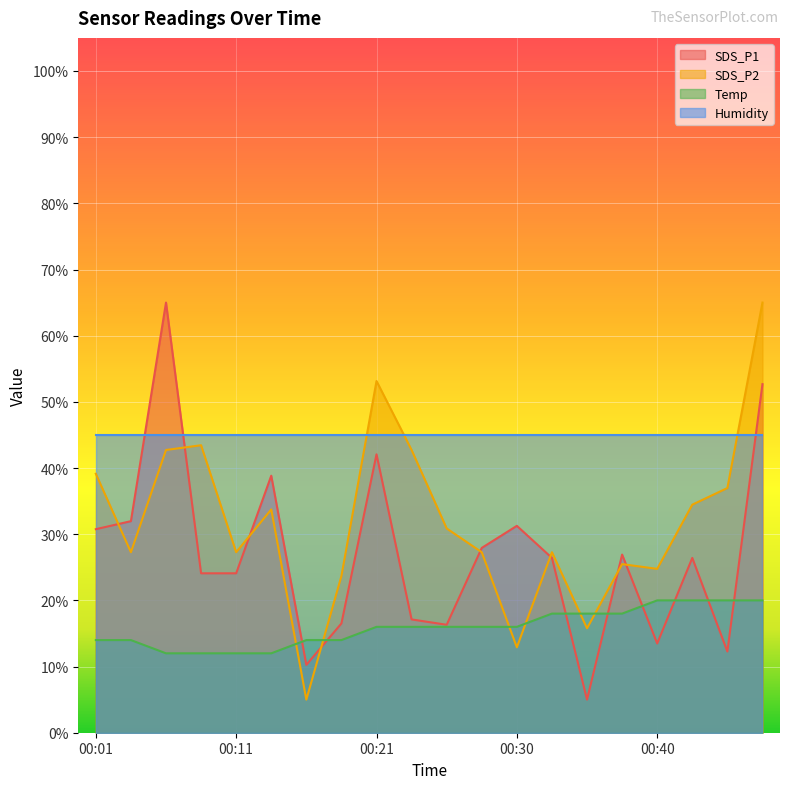

What is the approximate value of SDS_P1 at 00:23?

17.1